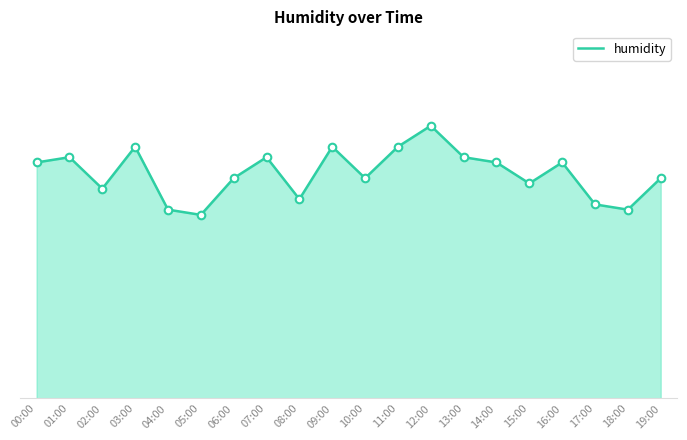

What is the change in value from 02:00 to 07:00?

+0.6